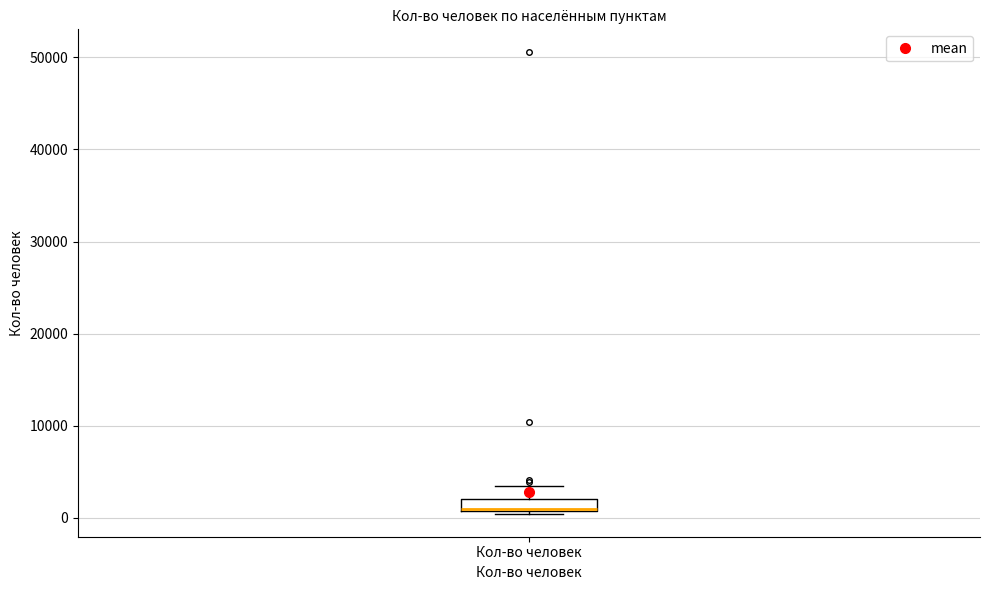

Where is the lower edge of the box for Кол-во человек on the y-axis? The values are not printed on the chart, so give them approximately, as read against the axis.

1000